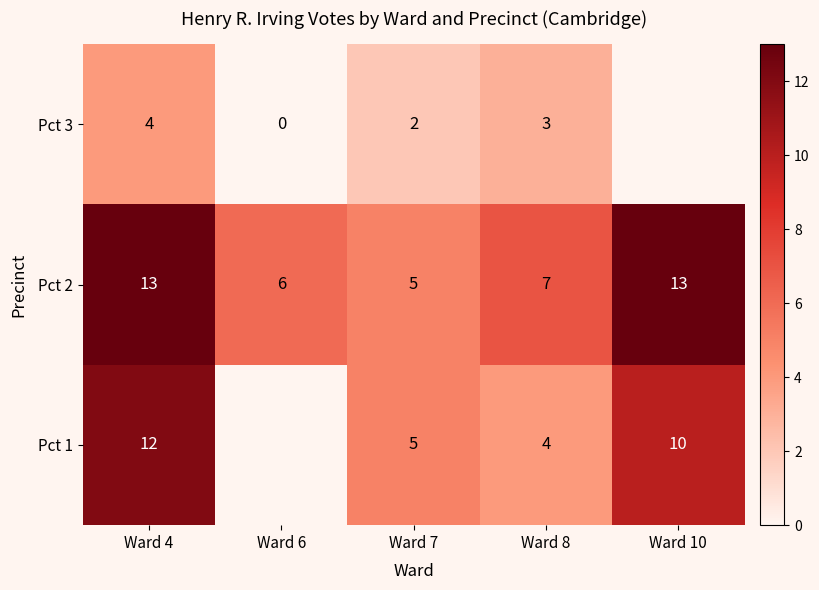

Count the Pct 2 values in the range 6 to 13.

4